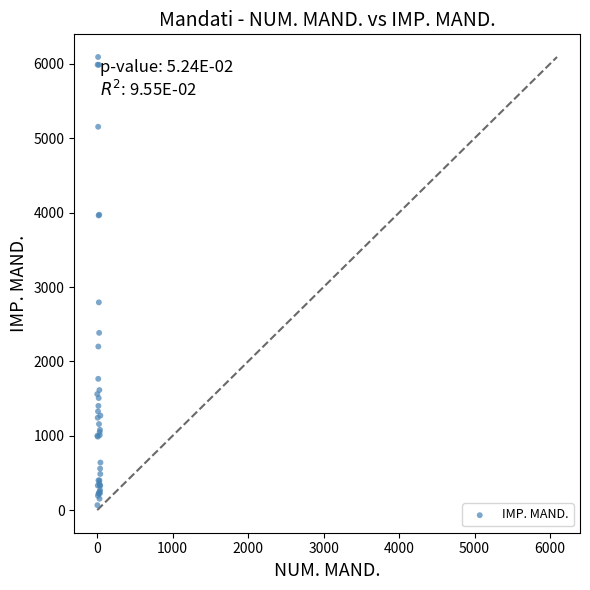

What Y value in the scatter plot is closest to 3080?

2793.8